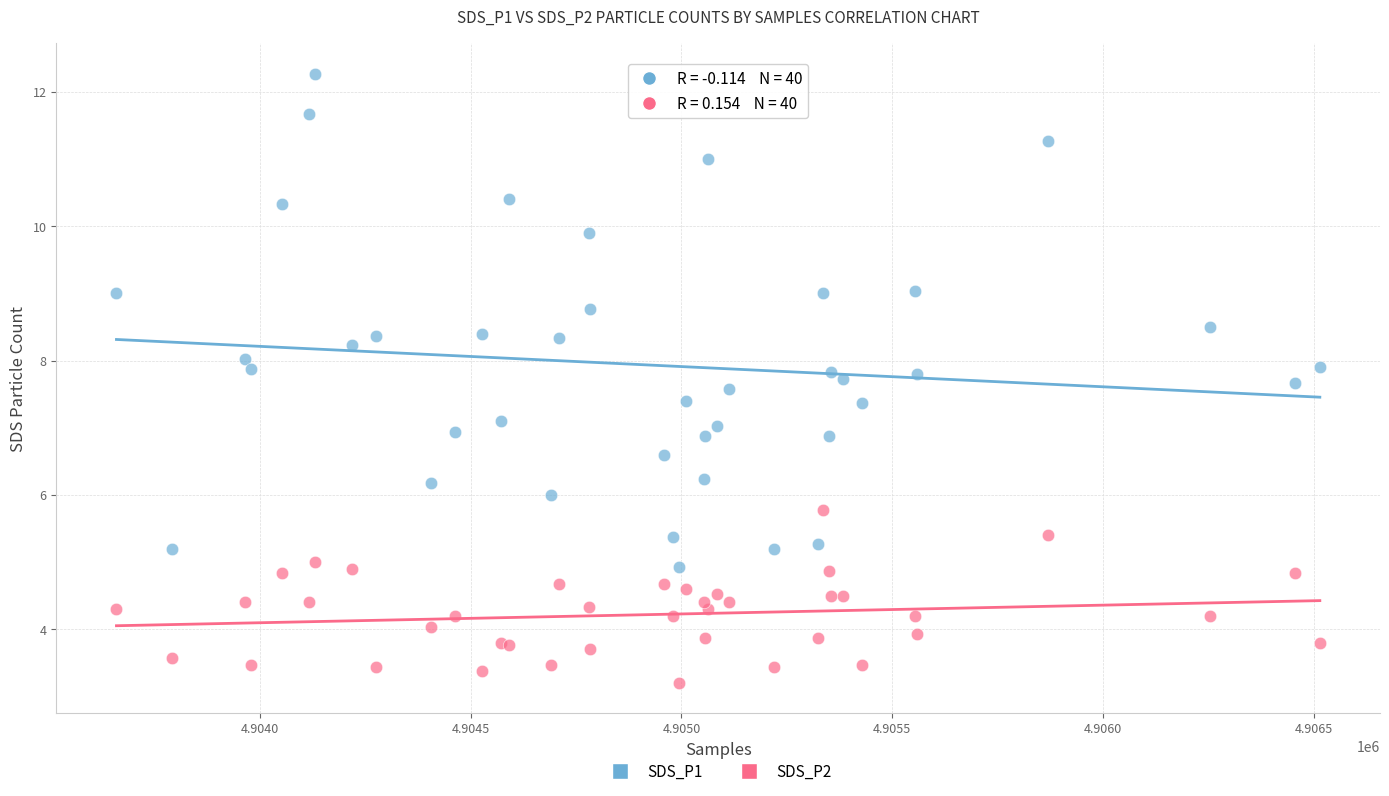

Which series contains the highest Y value?

SDS_P1